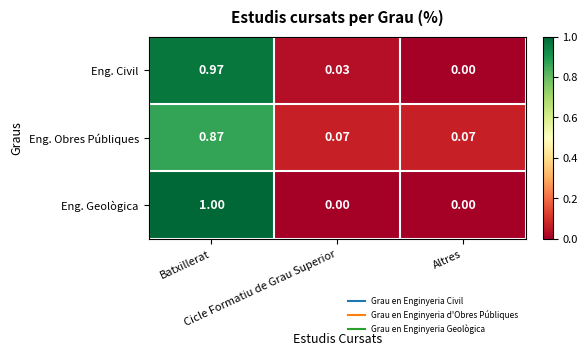

Which series has the largest total across all categories?

Eng. Obres Públiques